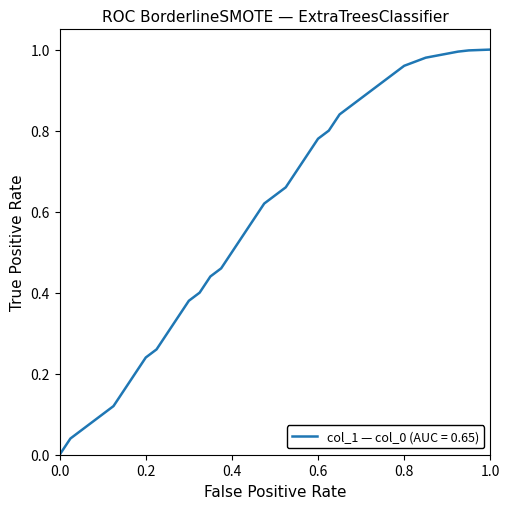

The value at 0.0 is 0.0. True or false?

True